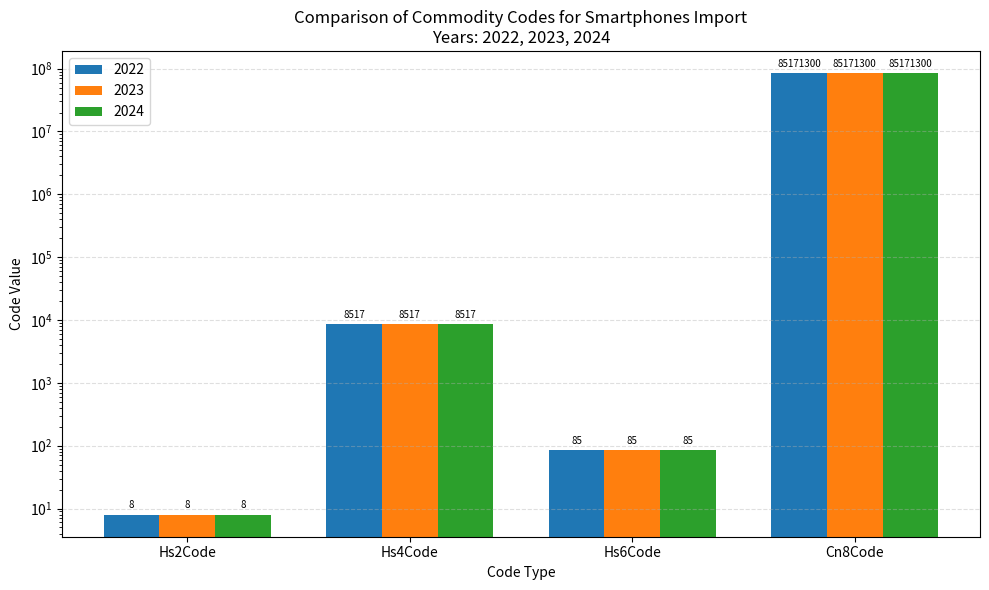

Which category has the highest value in the 2024 series?

Cn8Code